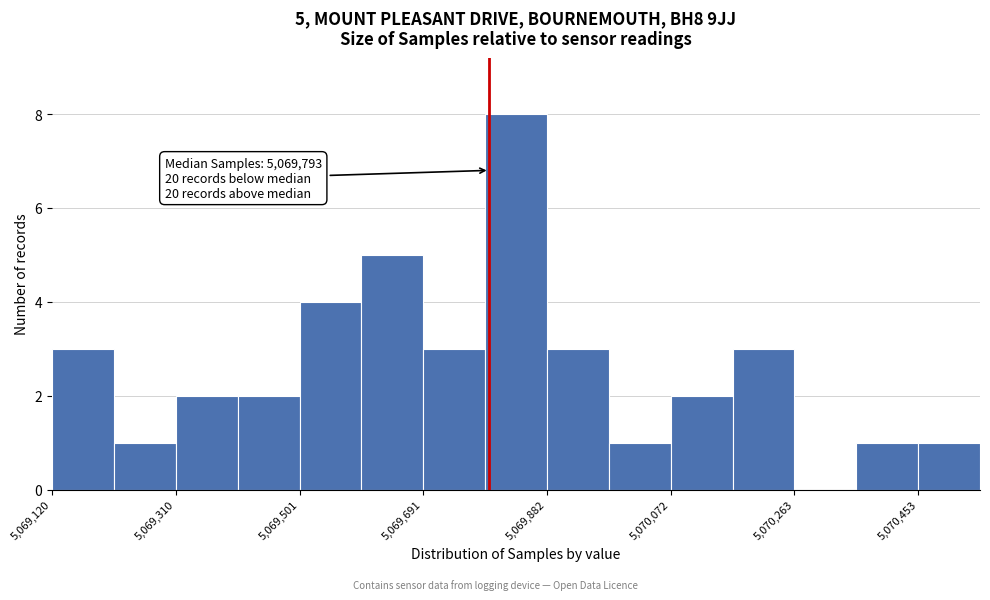

Over which range of the x-axis is the bar tallest?

5069780 to 5069880